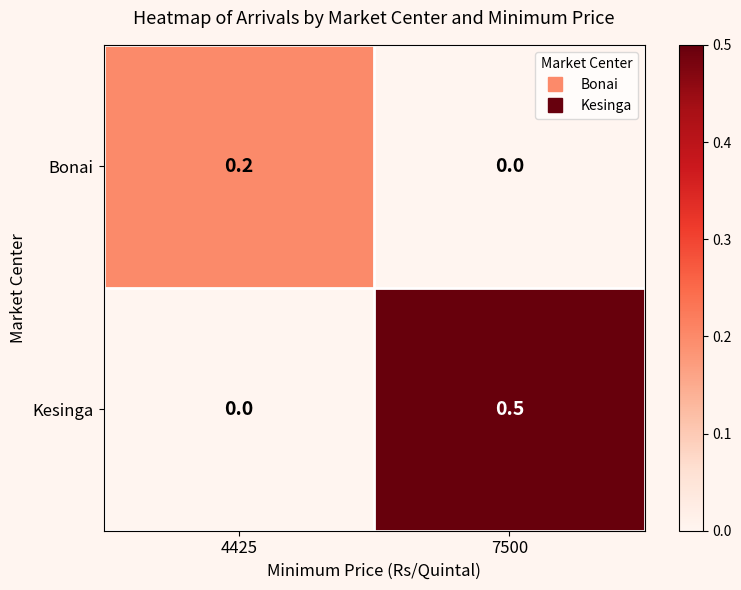

What is the difference between the Kesinga values at 7500 and 4425?

0.5